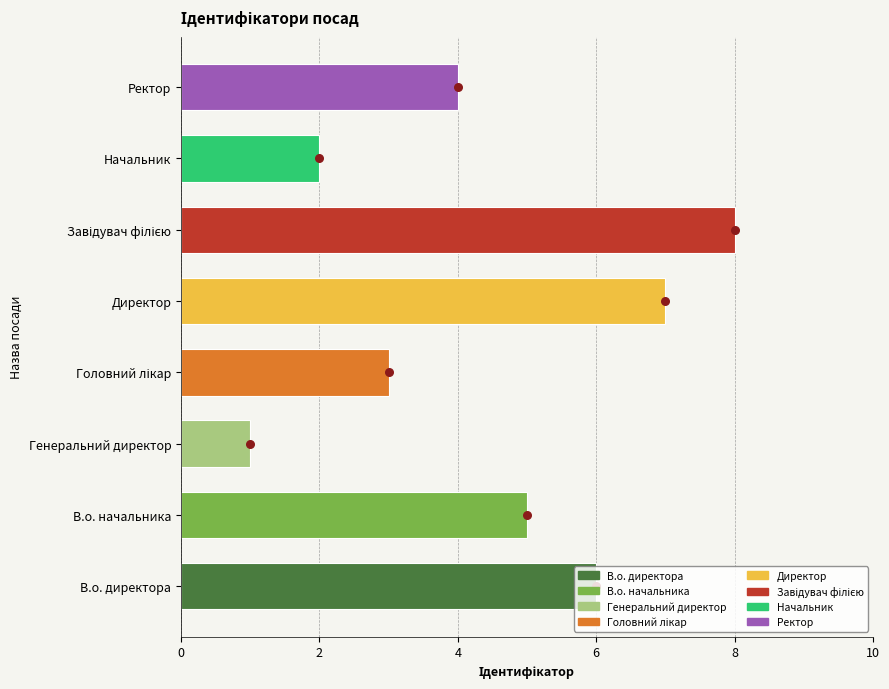

What is the ratio of the value at В.о. директора to the value at Директор?

0.9